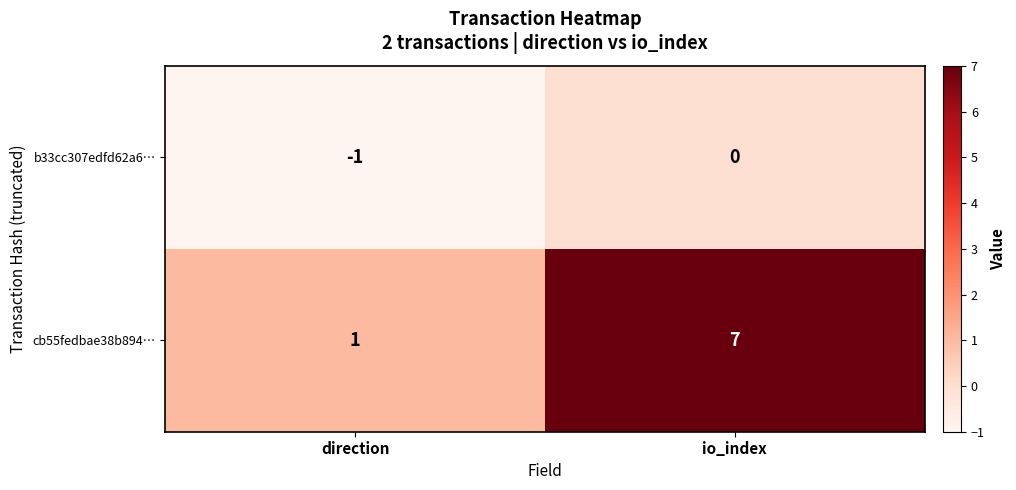

Which series has the largest total across all categories?

cb55fedbae38b894…